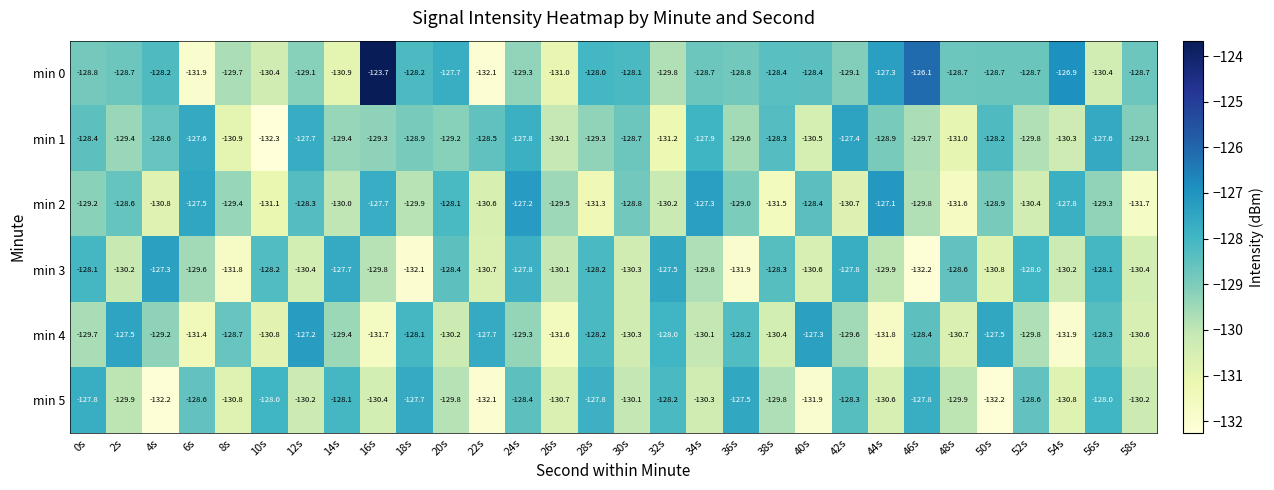

What is the average value of the min 4 series?

-129.5